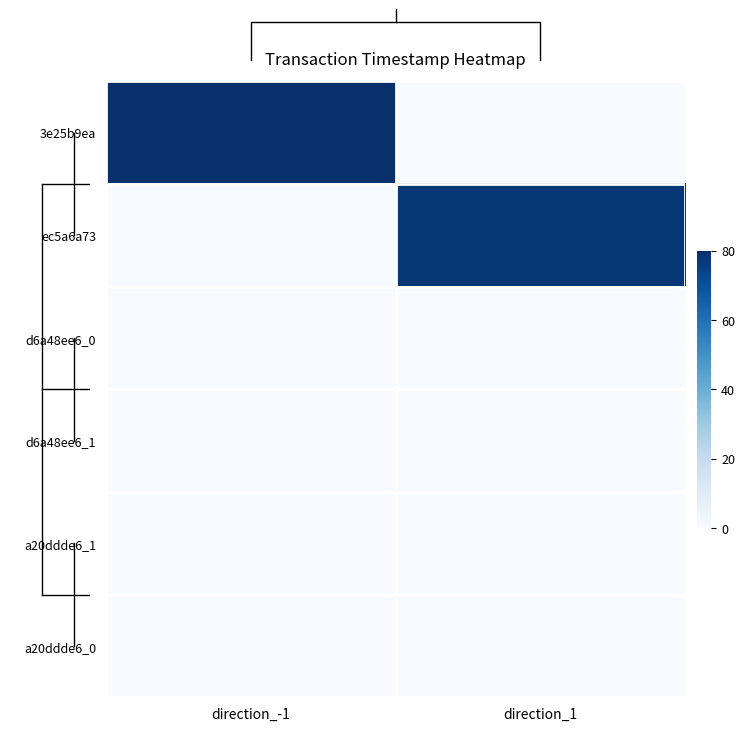

What is the total value across all series at direction_1?

77.7